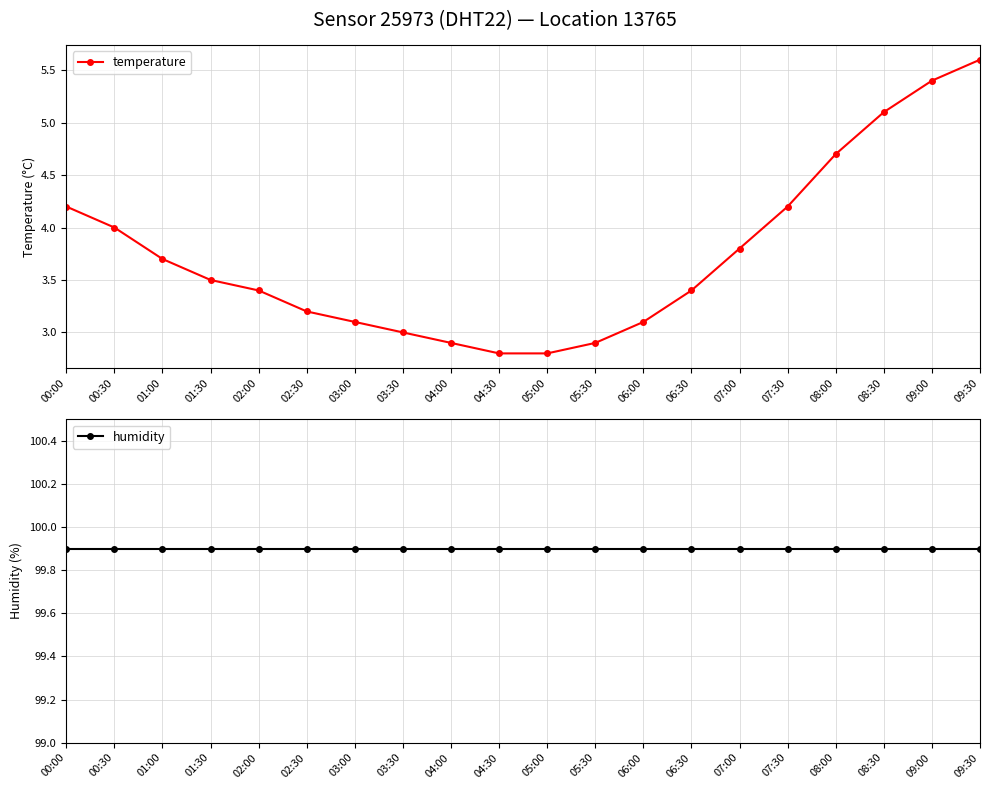

What is the value of the temperature point at the 3rd from the left?

3.7